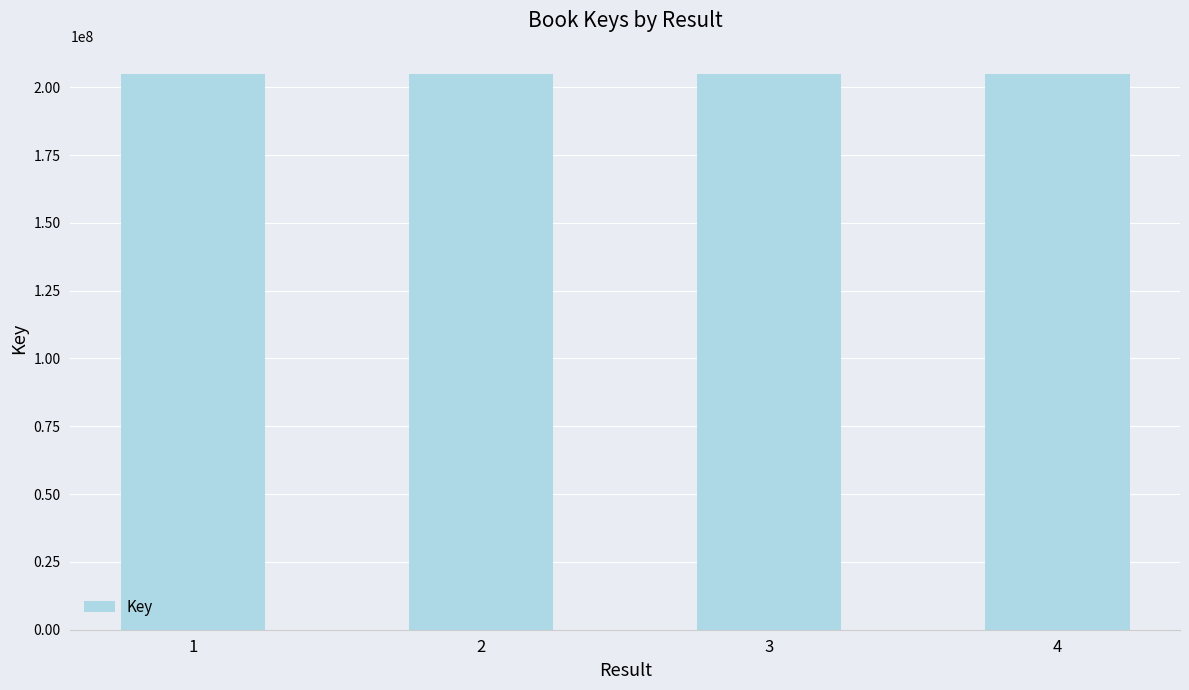

What is the minimum value shown in the chart?

204797356